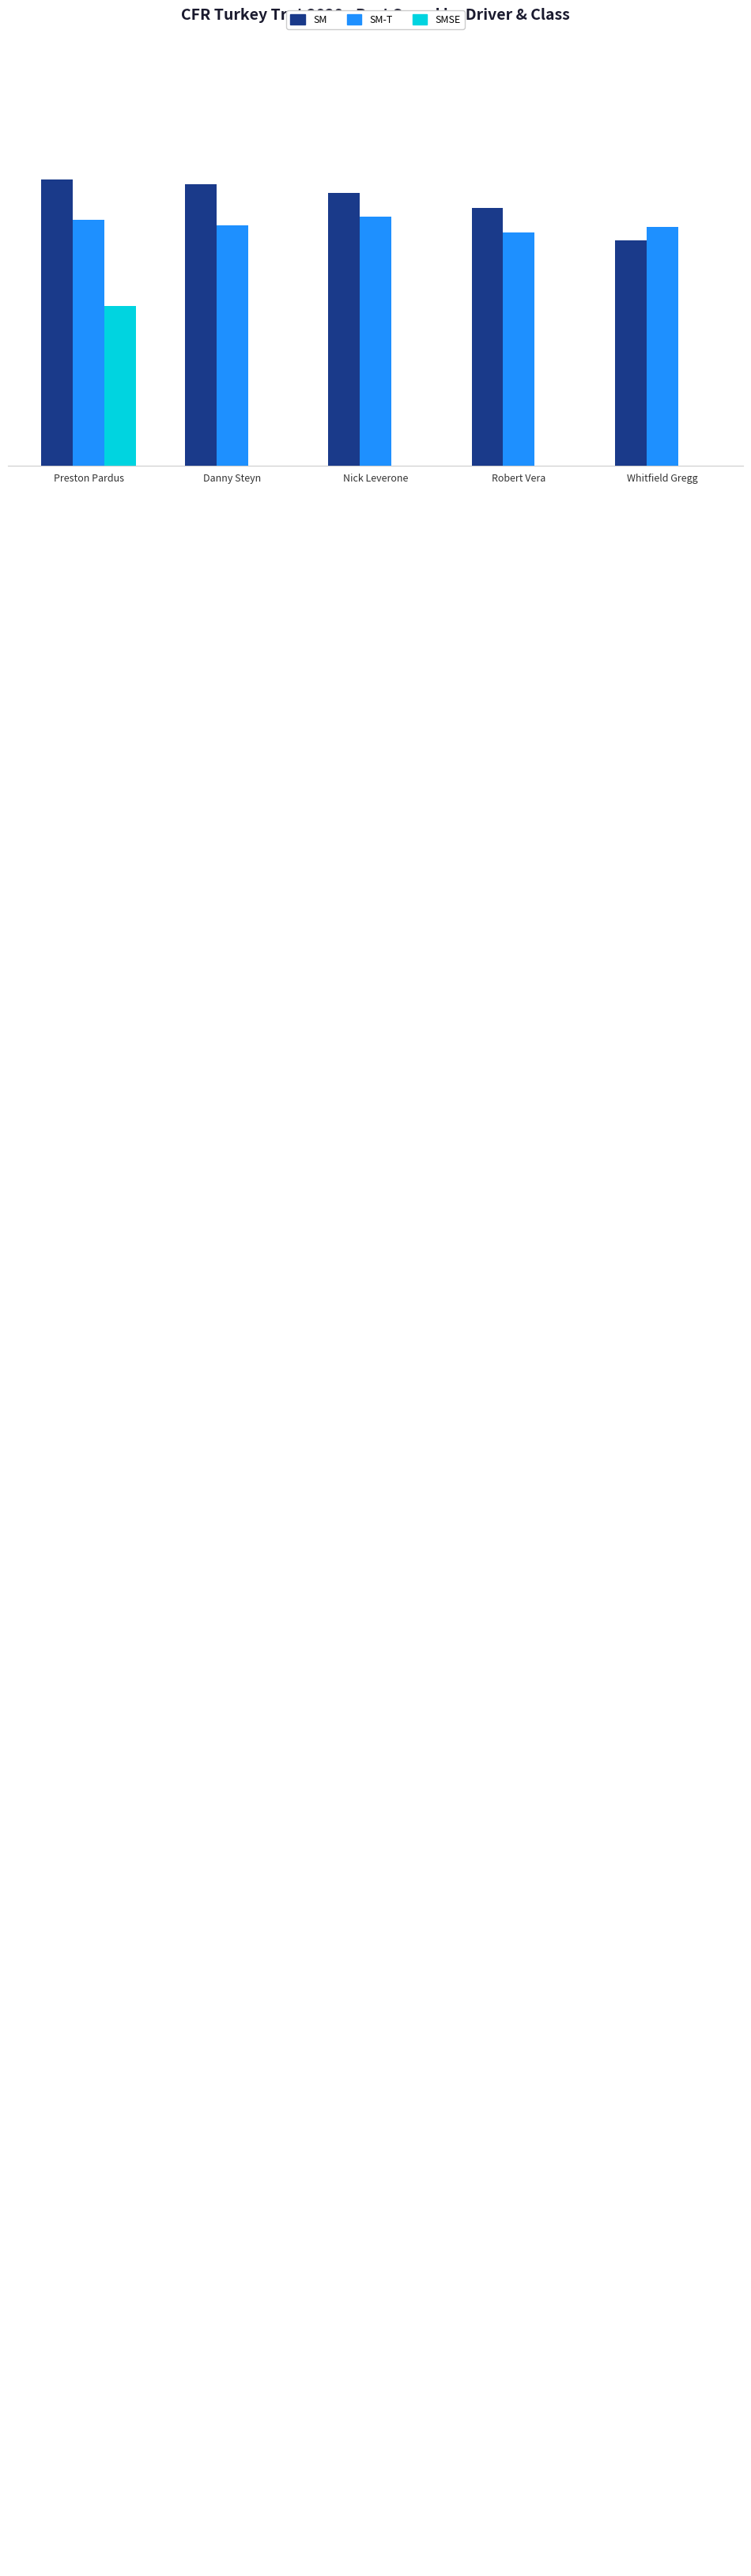

Between Whitfield Gregg and Preston Pardus, which is larger?

Preston Pardus